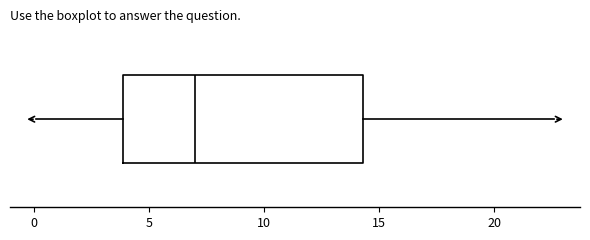

Transcribe this box plot: give where the median line is, the range the box spans, and where the two whiskers end, as read against the x-axis. The values are not printed on the chart, so give them approximately, as read against the axis.

median 7.0, box 4.0 to 14.5, whiskers 0.0 to 22.5